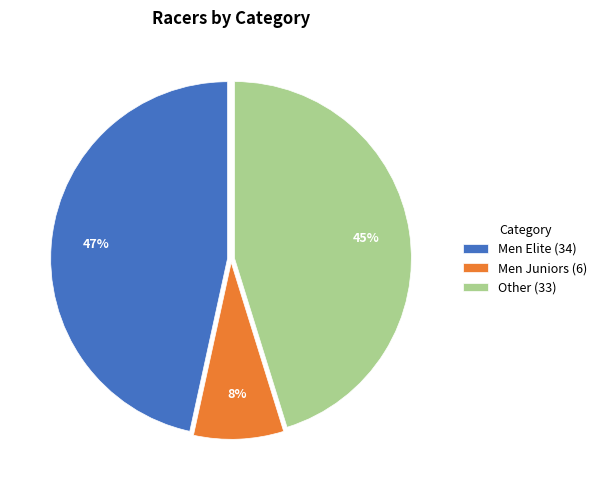

What is the ratio of the value at Men Elite (34) to the value at Other (33)?

1.0